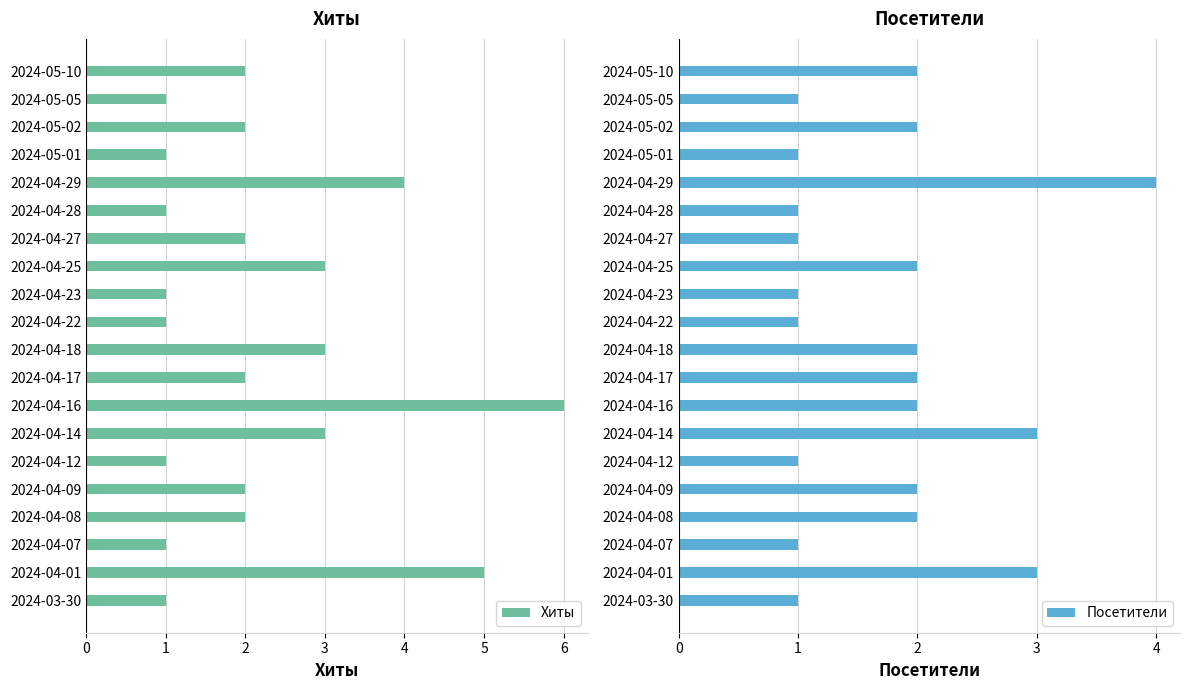

True or false: Хиты has a value of 2 at 2024-04-14.

False